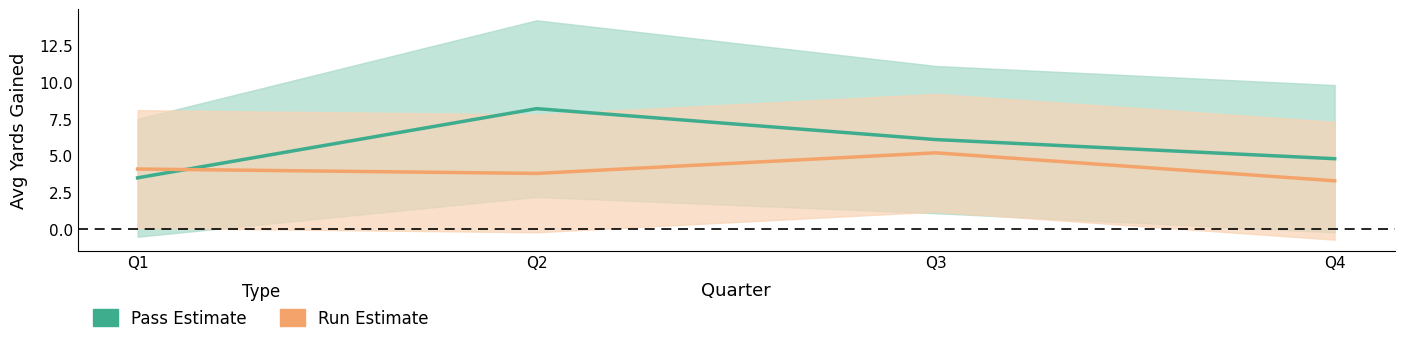

Where does the Run series first go above 4?

Q1